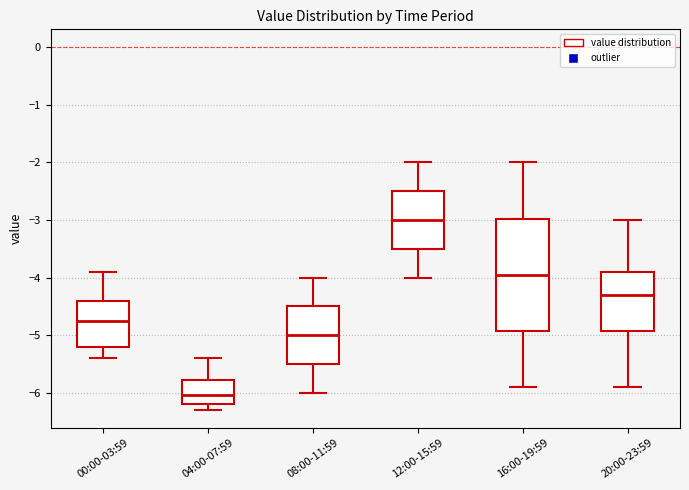

Which box has the lowest median line?

04:00-07:59